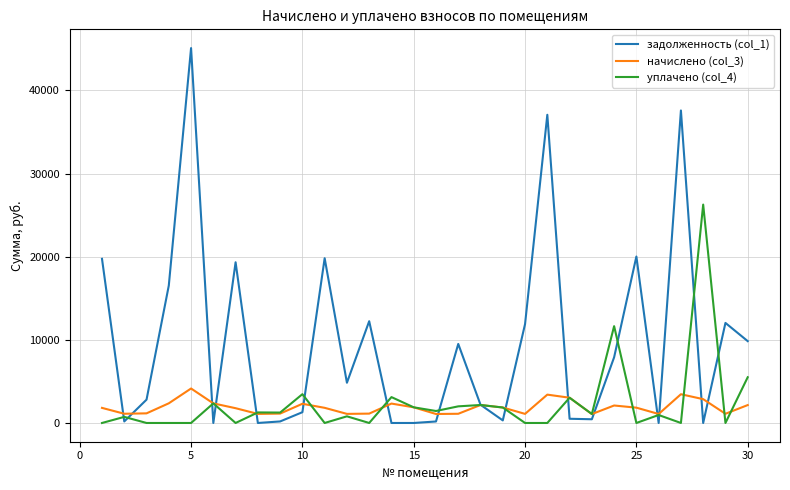

What is the minimum value for начислено (col_3)?

1071.7